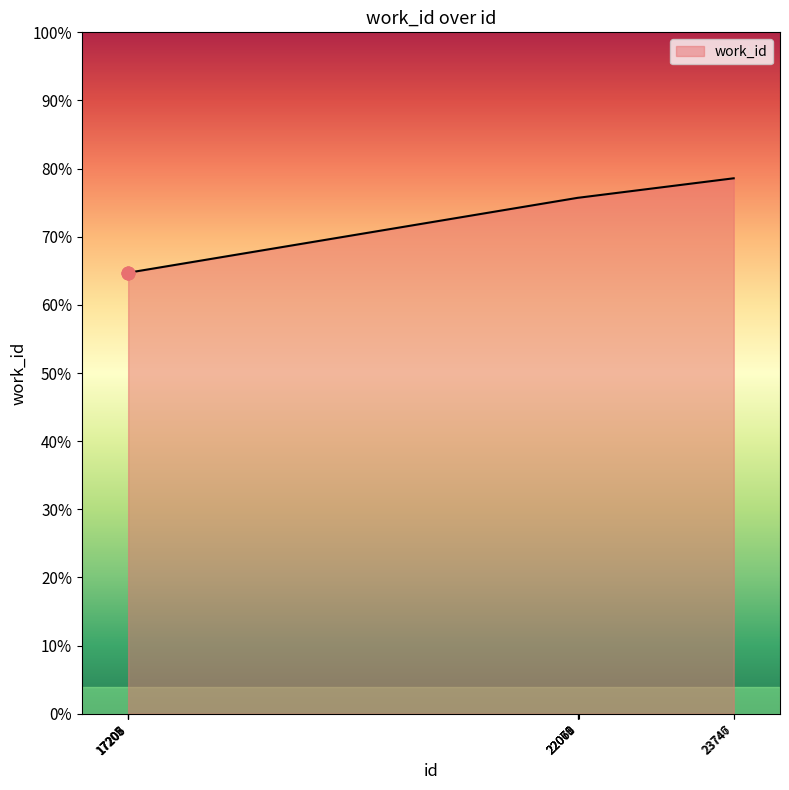

What is the change in value from 17206 to 22070?

+1100